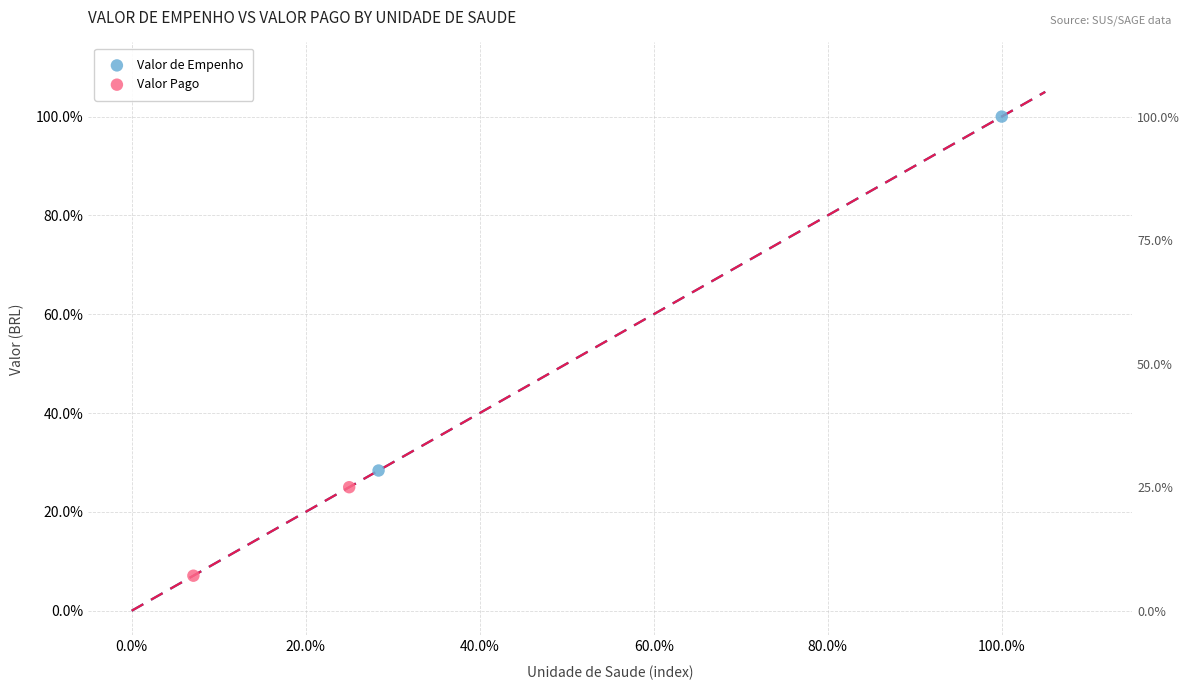

Which series reaches the maximum Y coordinate?

Valor de Empenho